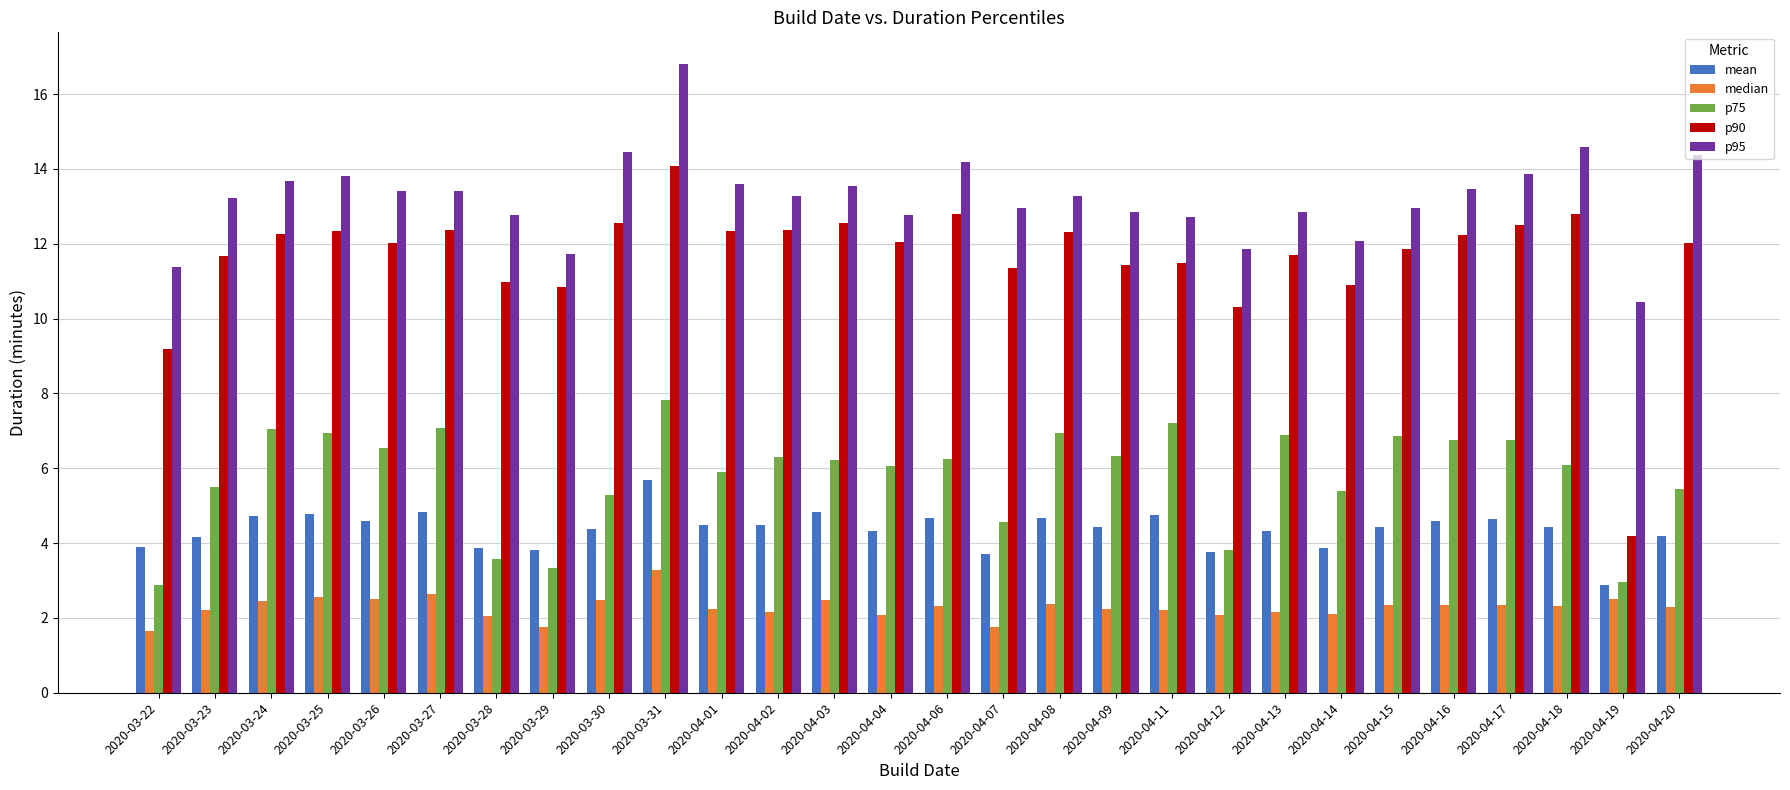

What position from the right is 2020-04-01?

18